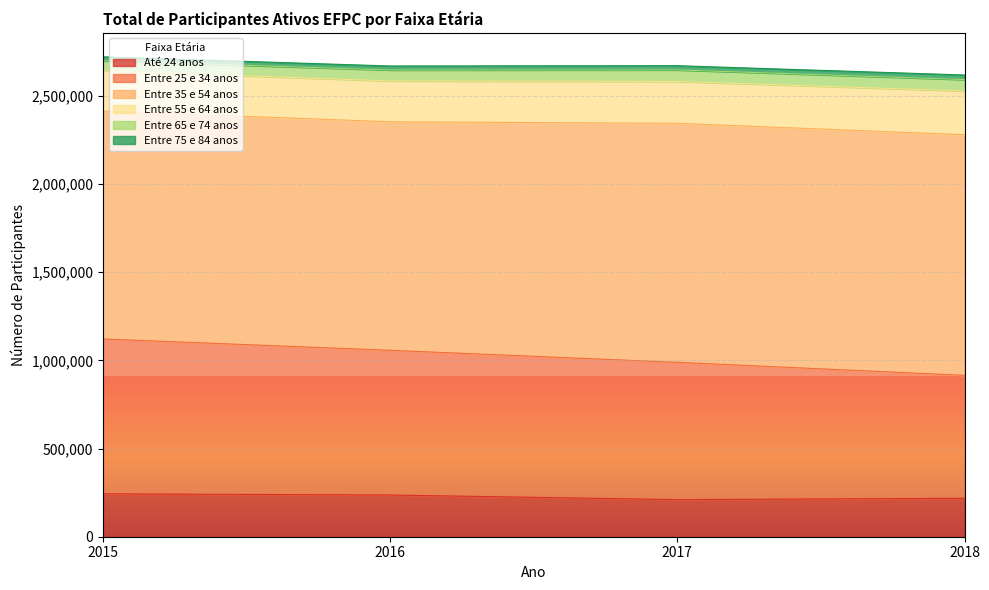

How many Entre 75 e 84 anos values are between 22794 and 25758?

3